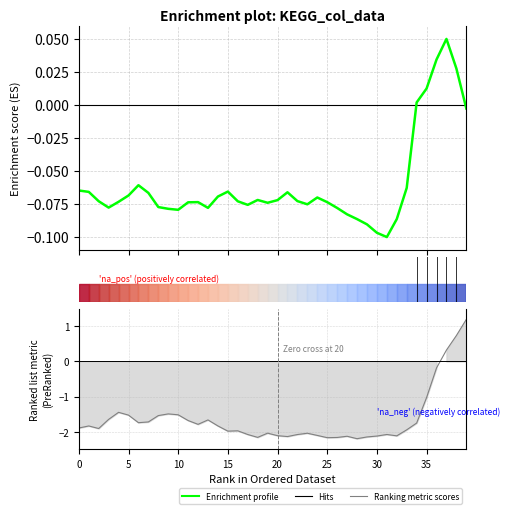

What is the label of the 16th point from the left?

15